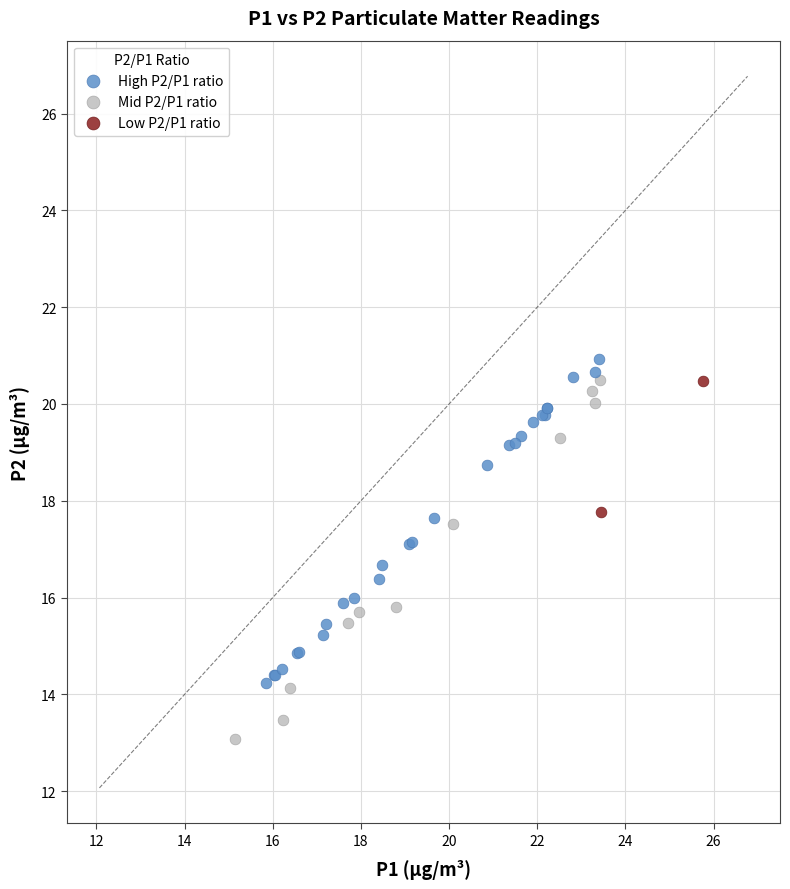

Which series reaches the maximum Y coordinate?

High P2/P1 ratio